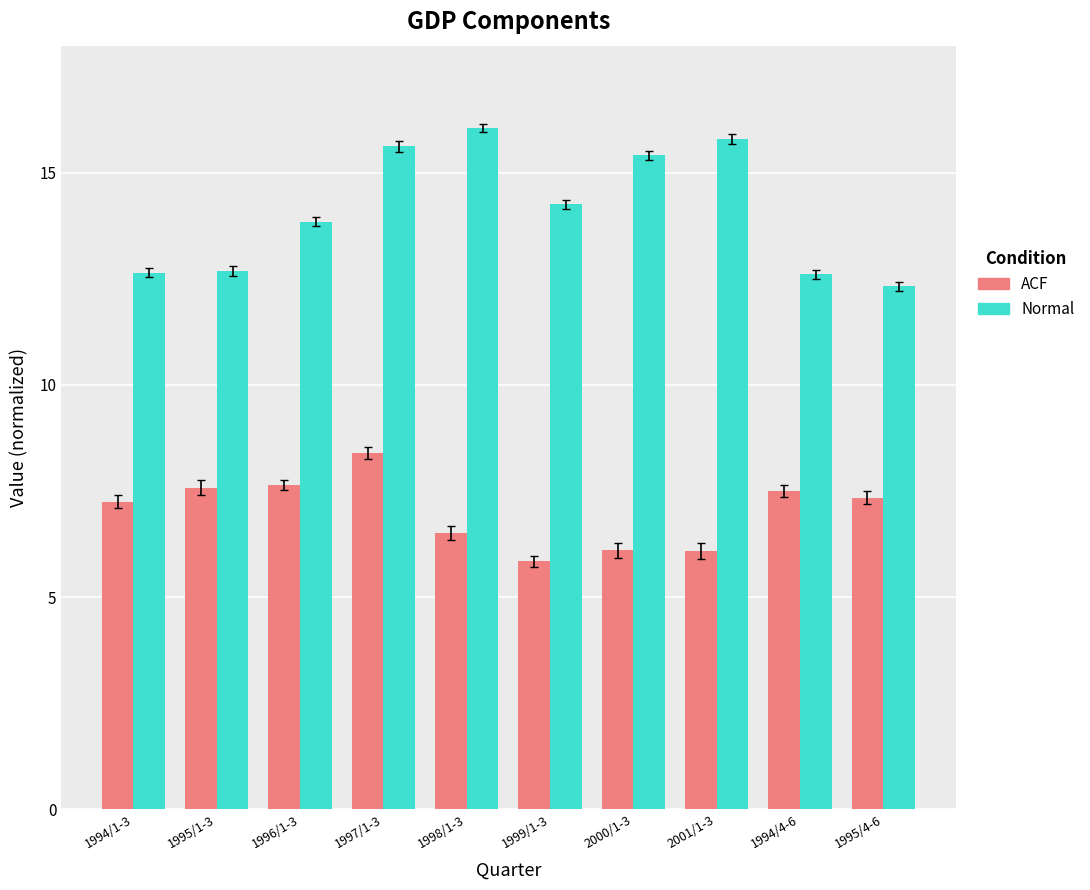

At which label does Normal reach its peak?

1998/1-3